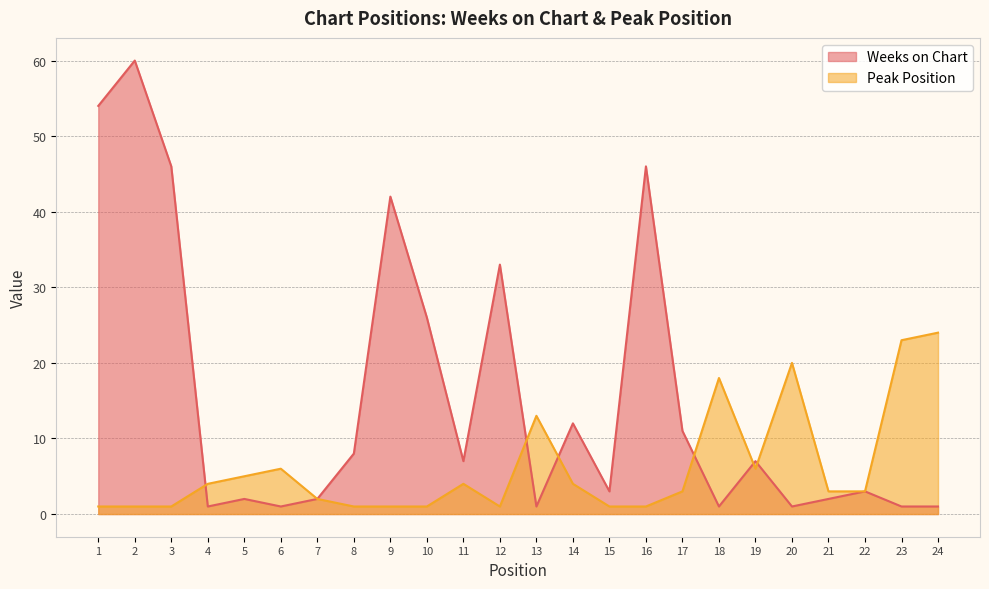

How many lines are shown in the chart?

2